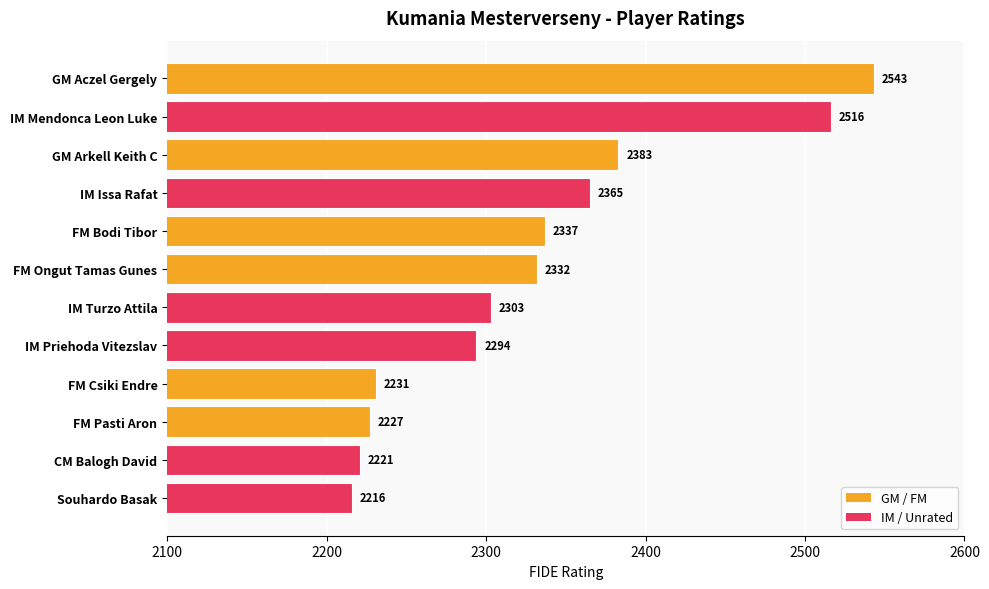

Is it true that the value at IM Priehoda Vitezslav is 3336?

False